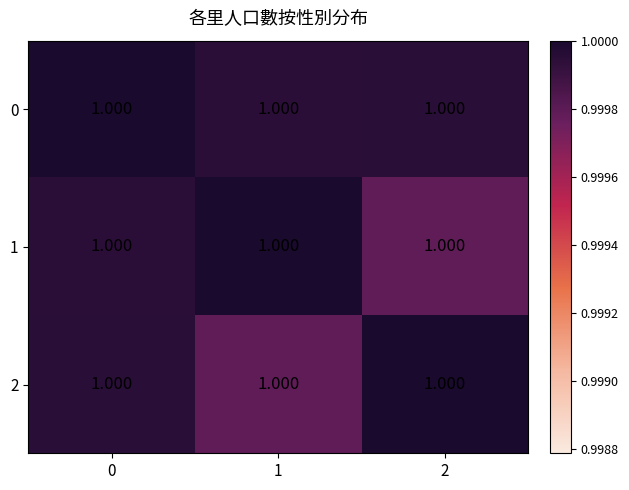

Reading left to right, transcribe all the data shown in this chart.

0: 0=1.0	1=1.0	2=1.0
1: 0=1.0	1=1.0	2=1.0
2: 0=1.0	1=1.0	2=1.0